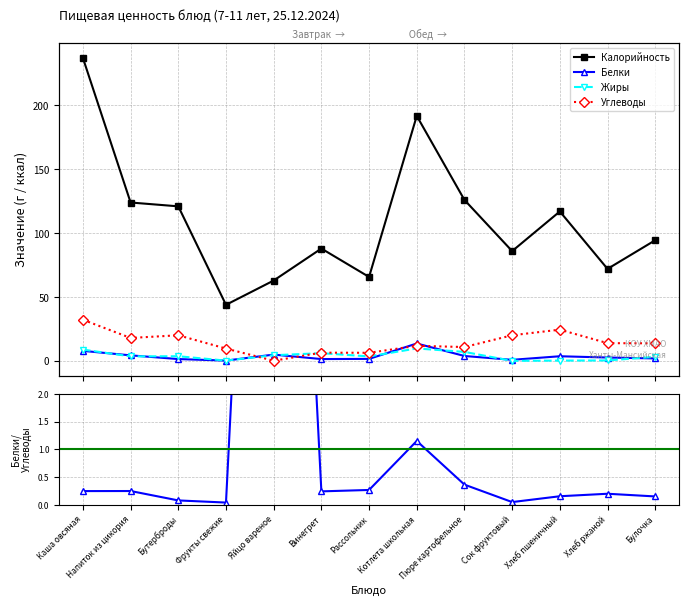

What is the average value of the Калорийность series?

110.0